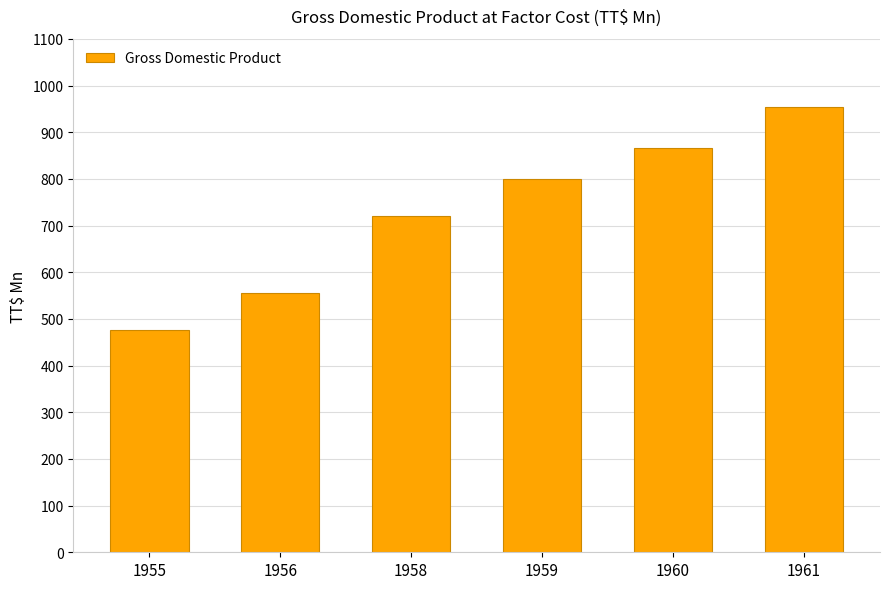

What is the change in value from 1959 to 1961?

+155.7